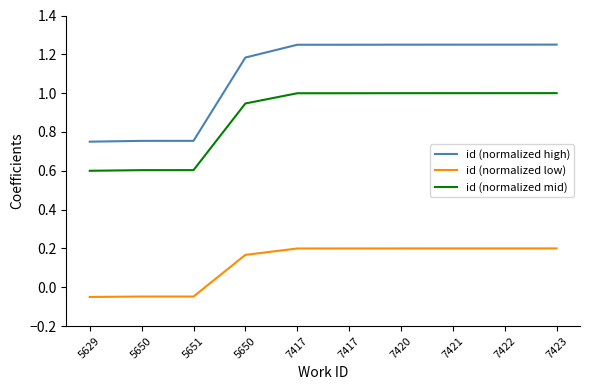

Does the chart display data point markers on the line(s)?

No